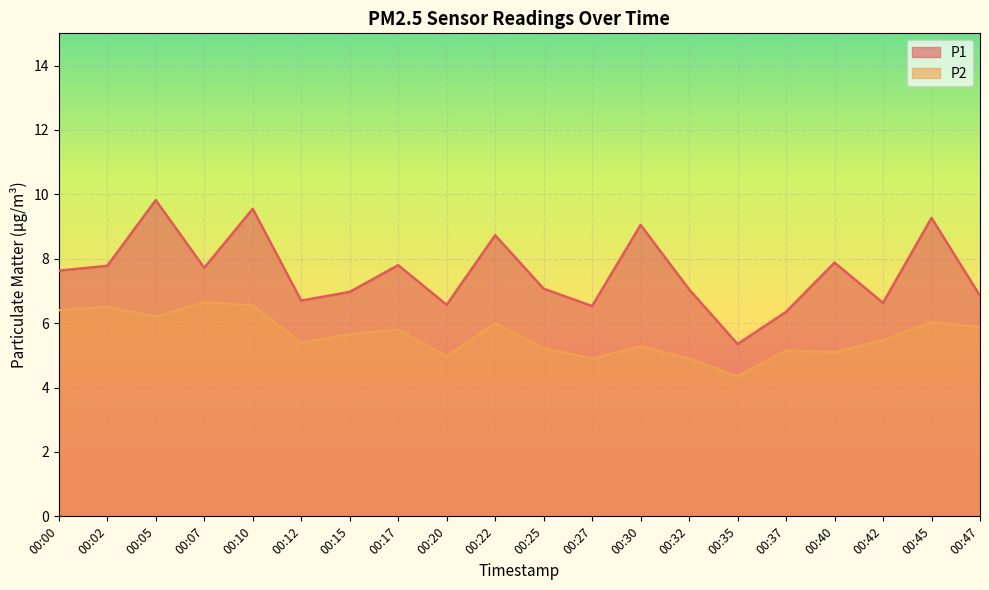

Does the chart display data point markers on the line(s)?

No